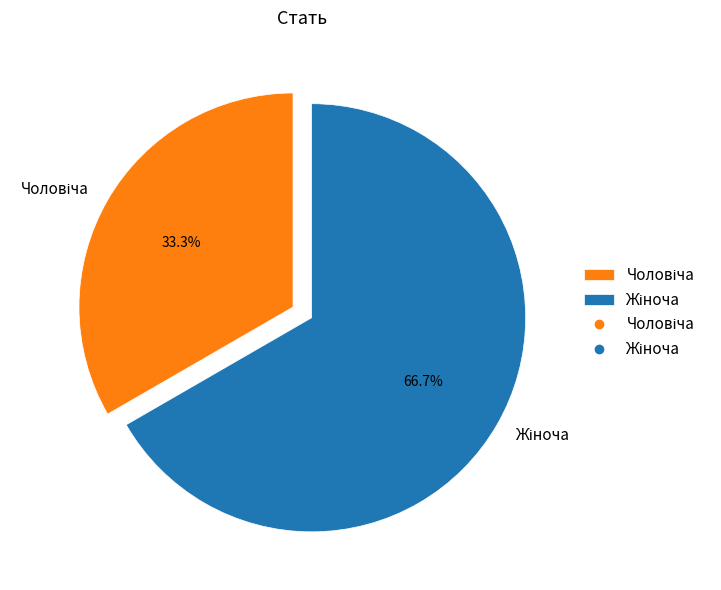

Does any single category account for the majority?

Yes